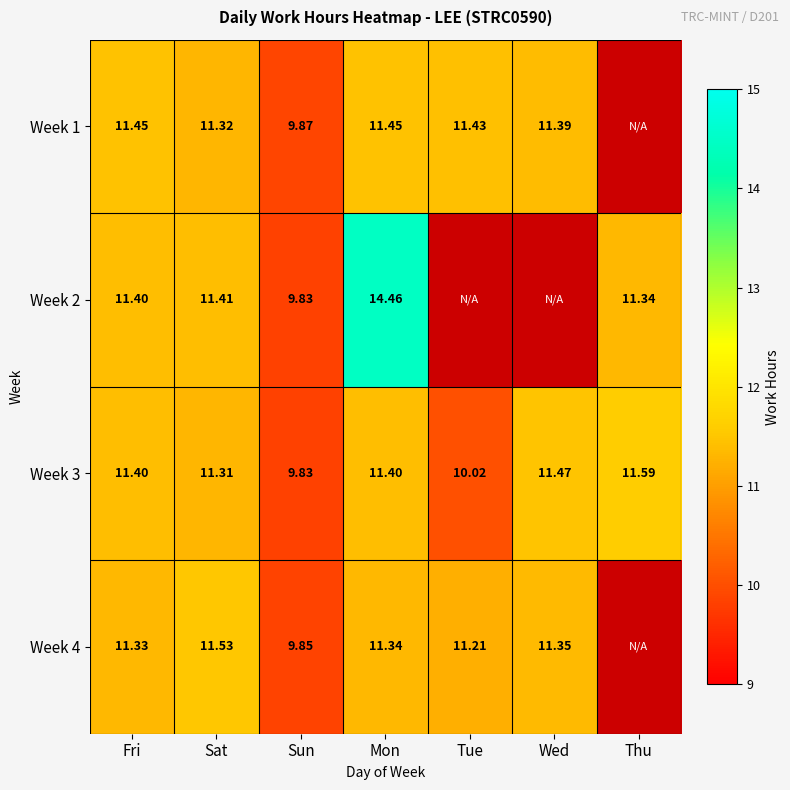

The Week 1 series shows 11.3 at Sat. True or false?

True